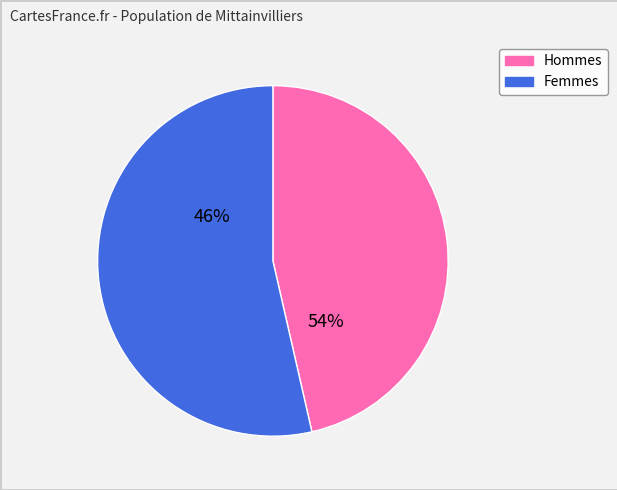

To the nearest percent, what is the difference between the largest and smallest slice percentages?

9%